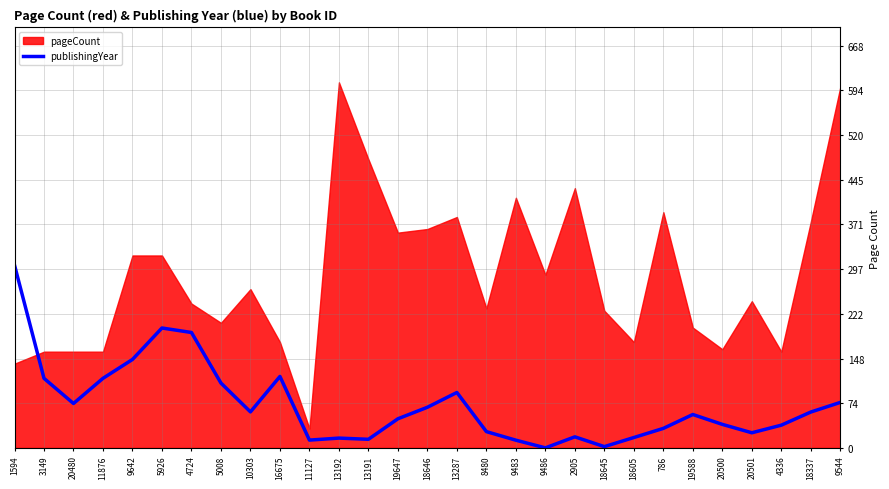

Reading left to right, transcribe all the data shown in this chart.

1594=304.0	3149=115.7	20480=73.8	11876=115.7	9642=147.0	5926=199.4	4724=191.9	5008=107.8	10303=59.8	16675=118.8	11127=12.9	13192=16.2	13191=14.2	19647=48.4	18646=67.5	13287=92.1	8480=27.0	9483=12.8	9486=0.0	2905=18.3	18645=2.0	18605=17.2	786=32.4	19588=55.5	20500=39.1	20501=25.1	4336=37.8	18337=59.6	9544=75.6